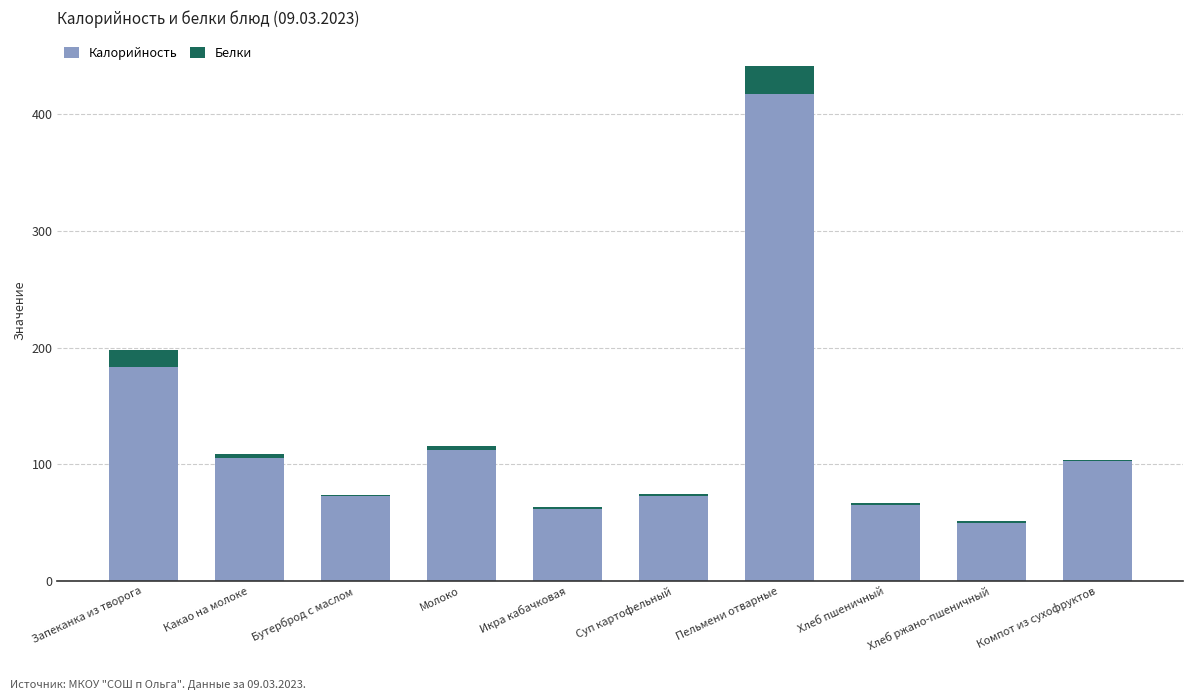

What is the total value across all series at Компот из сухофруктов?

103.5